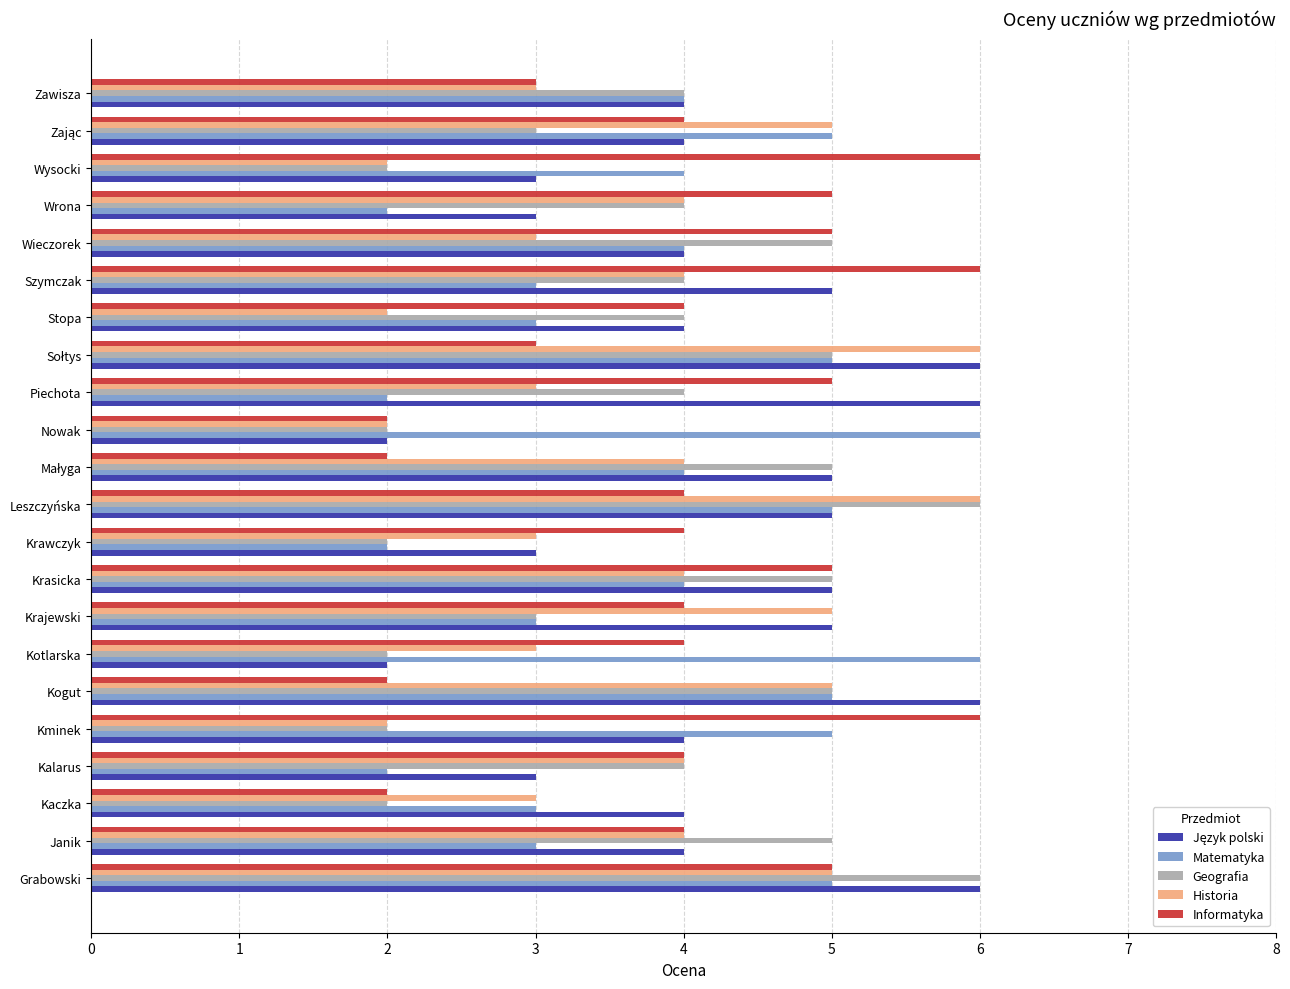

What is the maximum value for Historia?

6